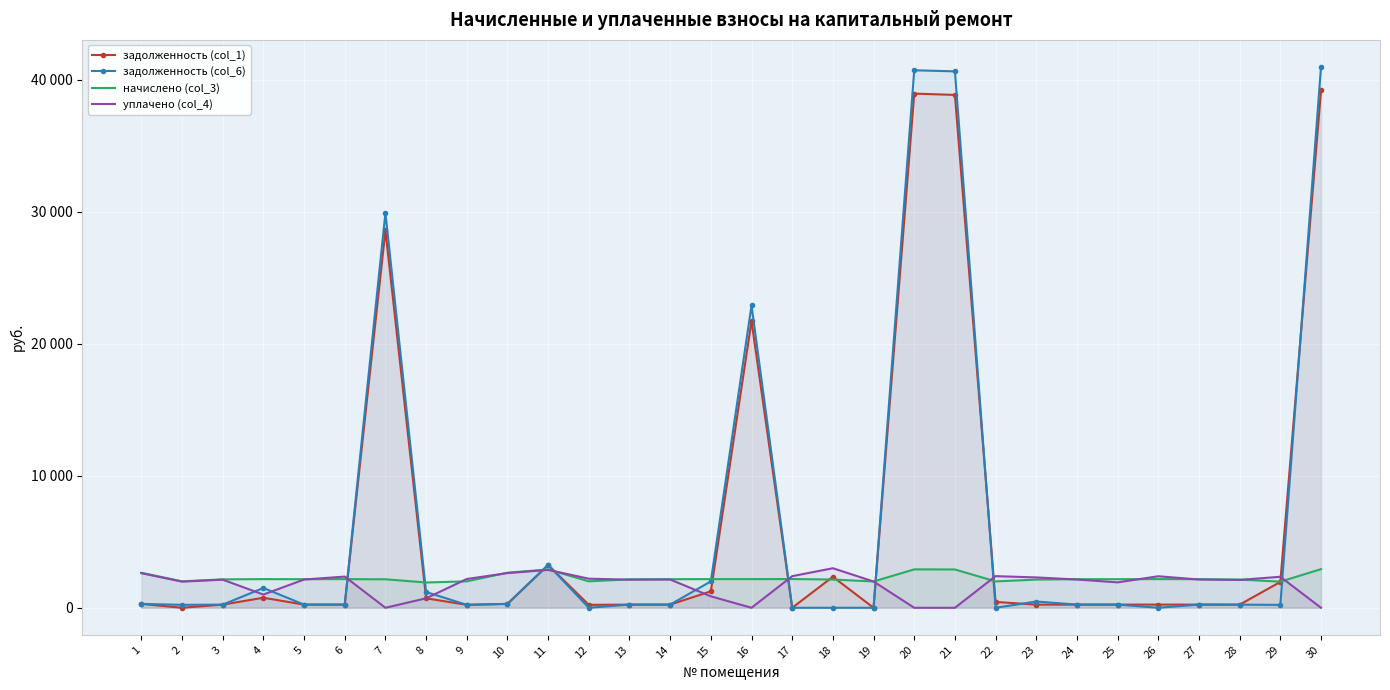

At which category does the chart reach its peak across all series?

30